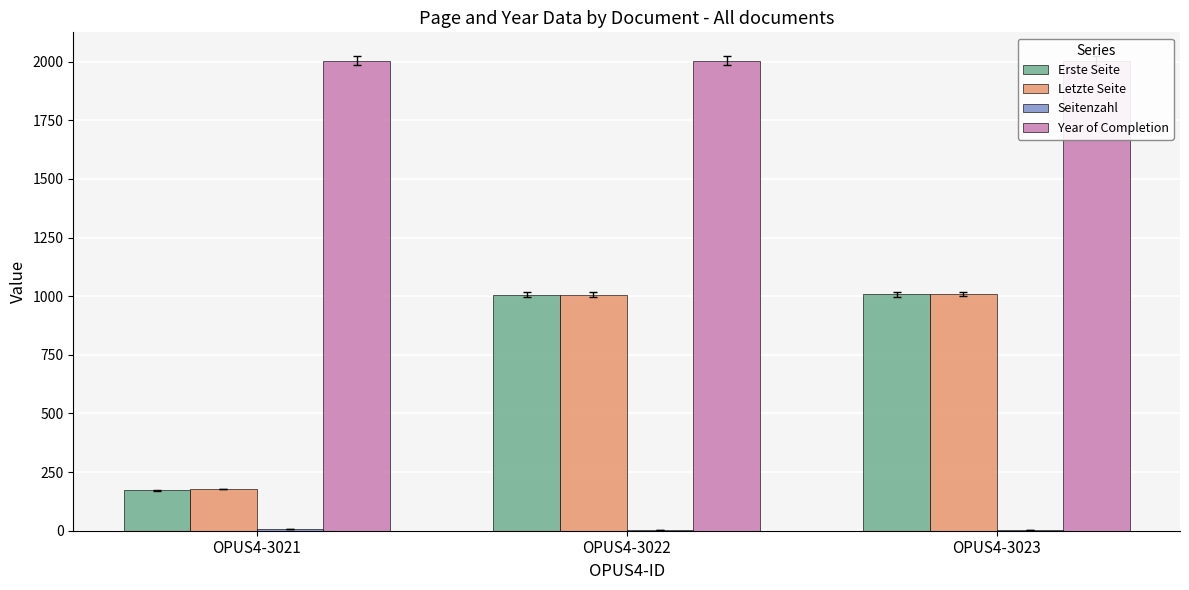

At how many categories does at least one series exceed 1548?

3